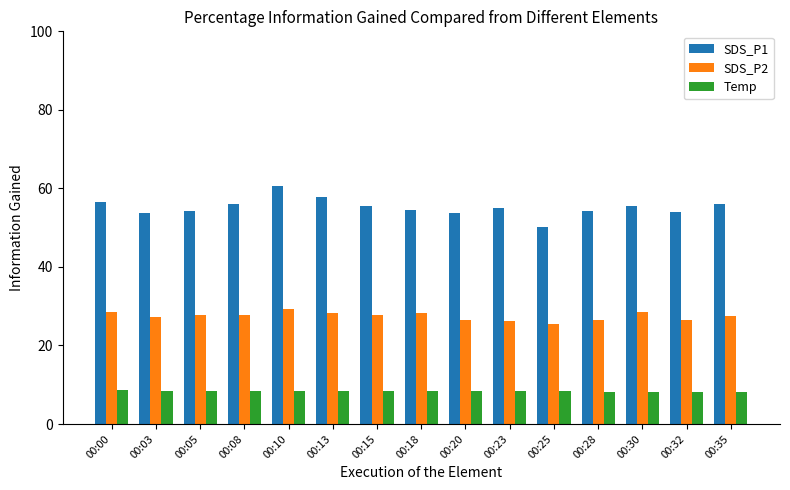

What is the difference between the highest and lowest values at 00:08?

47.5